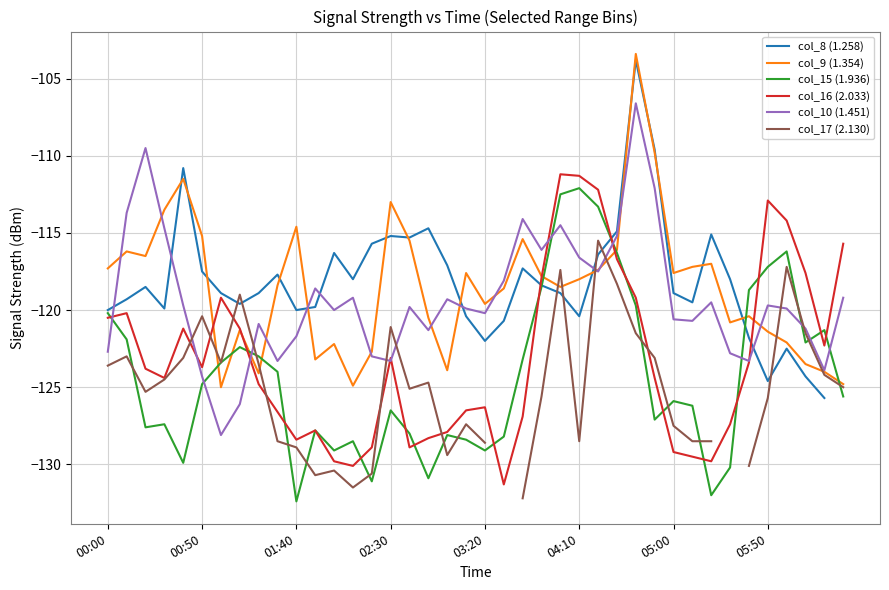

Rank the series by their maximum value, from lowest to highest.

col_17 (2.130), col_15 (1.936), col_16 (2.033), col_10 (1.451), col_8 (1.258), col_9 (1.354)